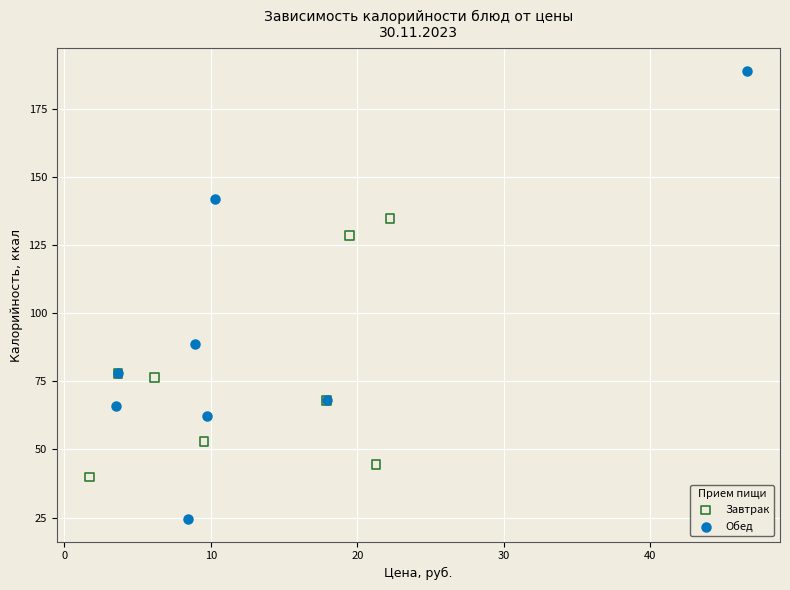

Which series has the widest spread of Y values?

Обед